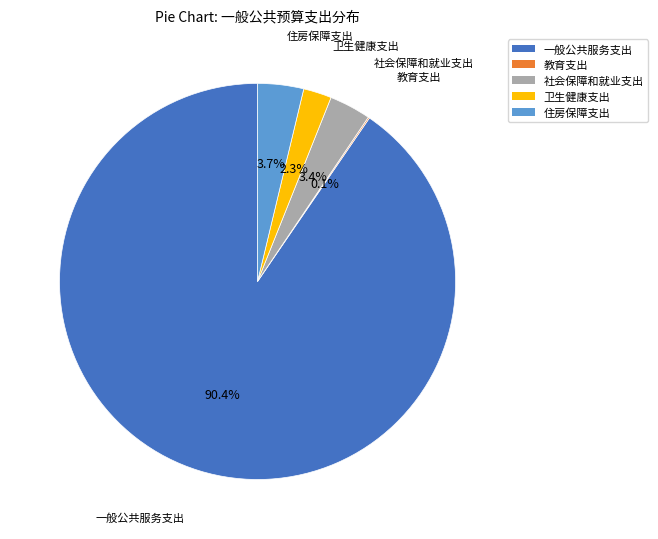

What is the majority slice?

一般公共服务支出